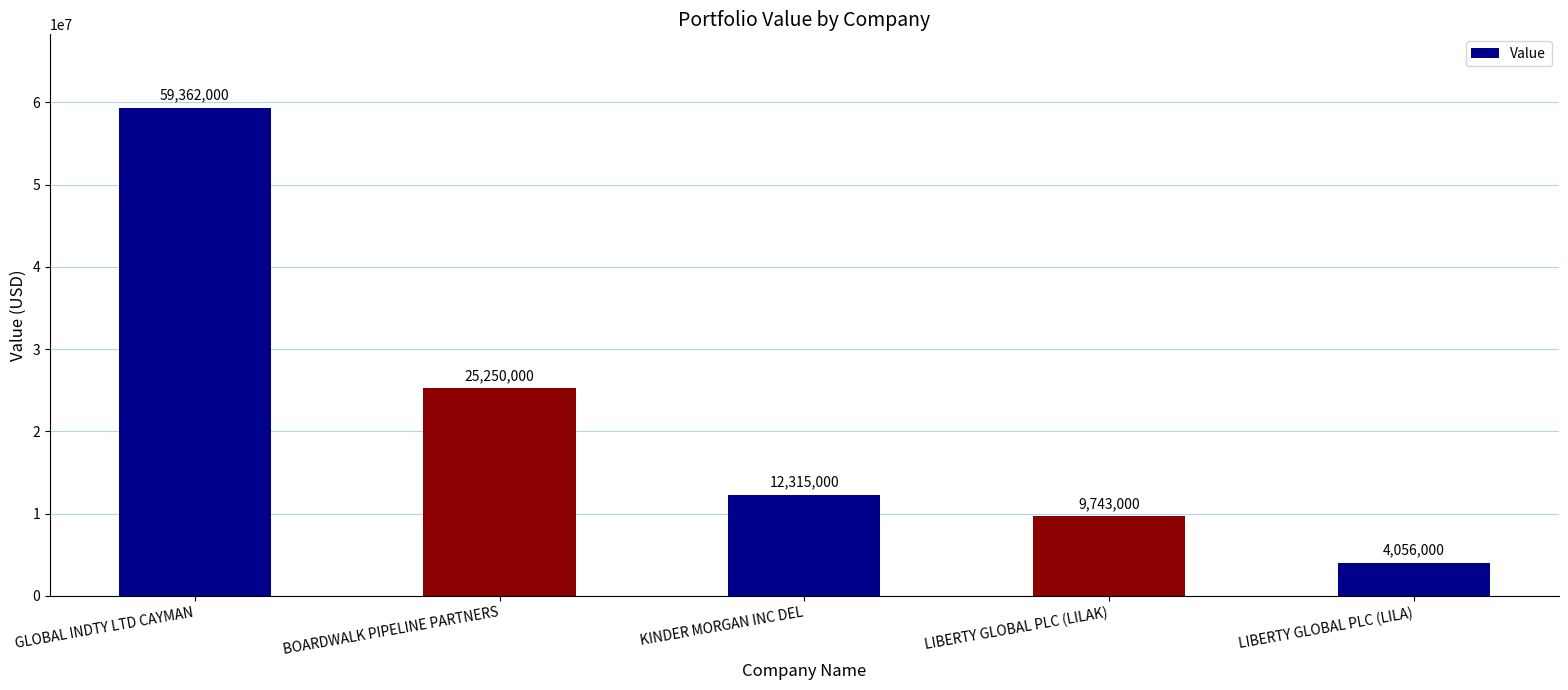

What is the sum of the values at KINDER MORGAN INC DEL and BOARDWALK PIPELINE PARTNERS?

37565000